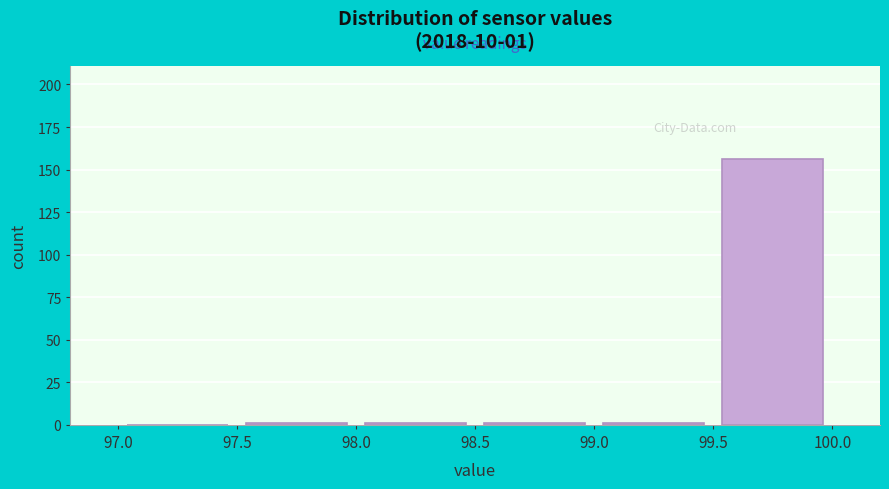

Over which range of the x-axis is the bar tallest?

99.5 to 100.0